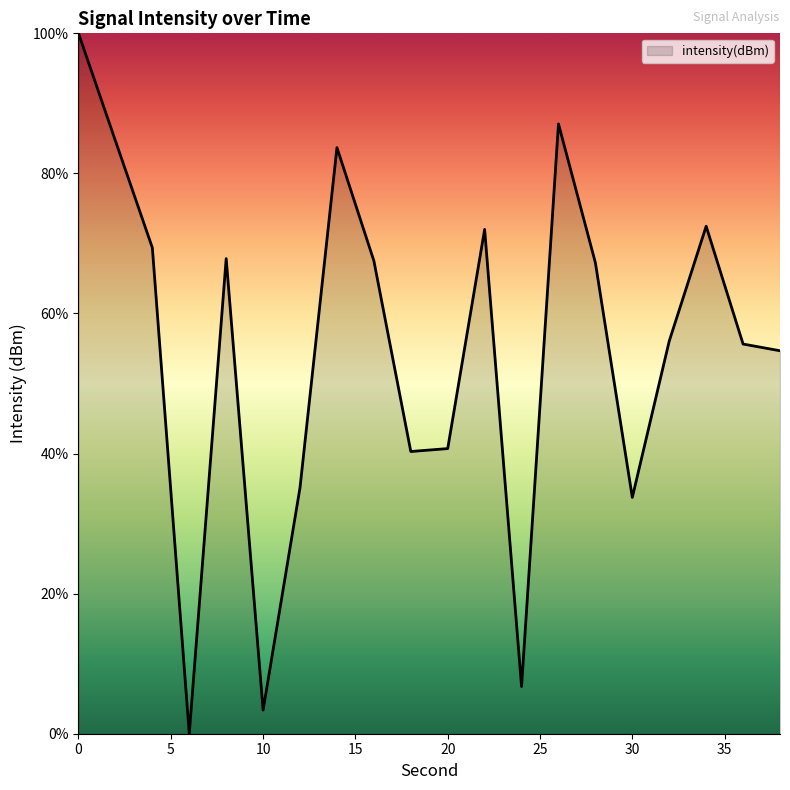

What is the difference between the maximum and minimum values?

100.0